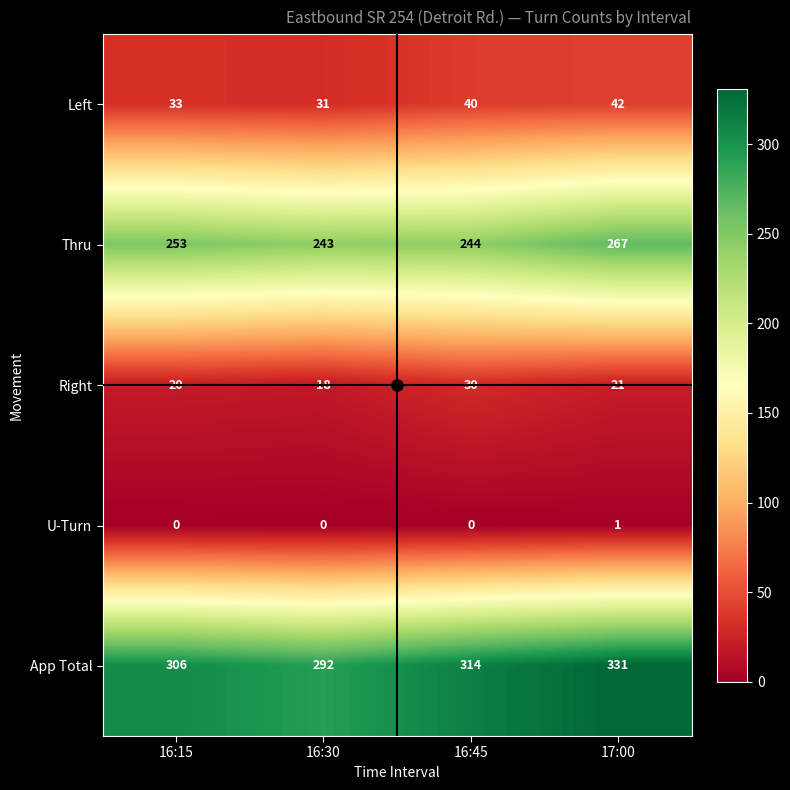

What is the total value across all series at 16:15?

612